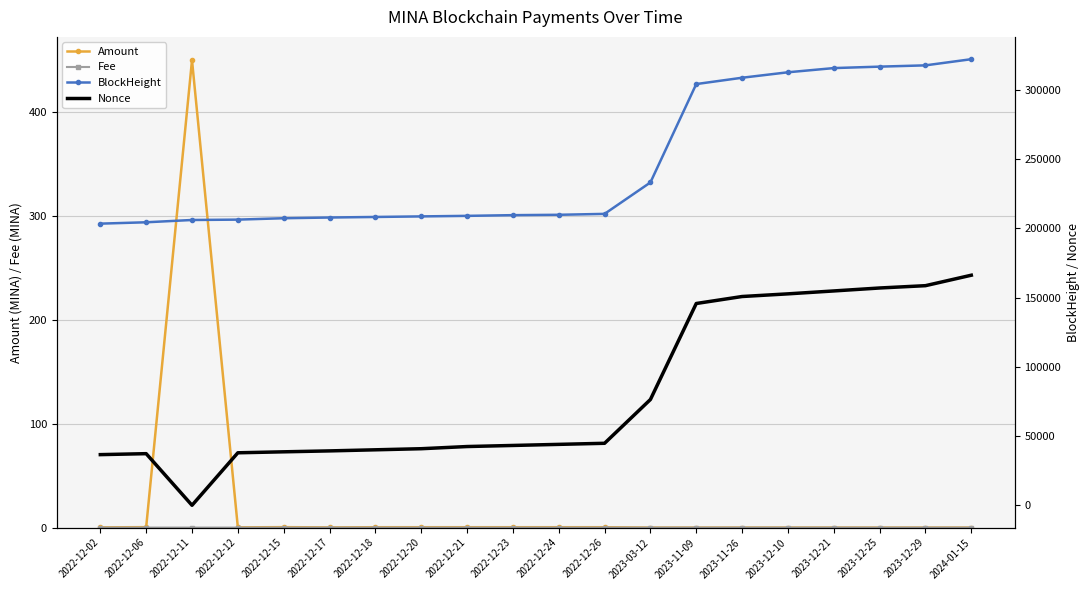

Reading left to right, list all the values displayed in this chart.

Amount: 2022-12-02=0.2	2022-12-06=0.4	2022-12-11=450.0	2022-12-12=0.2	2022-12-15=0.4	2022-12-17=0.2	2022-12-18=0.4	2022-12-20=0.4	2022-12-21=0.4	2022-12-23=0.4	2022-12-24=0.4	2022-12-26=0.4	2023-03-12=0.0	2023-11-09=0.0	2023-11-26=0.0	2023-12-10=0.0	2023-12-21=0.0	2023-12-25=0.0	2023-12-29=0.0	2024-01-15=0.0
Fee: 2022-12-02=0.0	2022-12-06=0.0	2022-12-11=0.0	2022-12-12=0.0	2022-12-15=0.0	2022-12-17=0.0	2022-12-18=0.0	2022-12-20=0.0	2022-12-21=0.0	2022-12-23=0.0	2022-12-24=0.0	2022-12-26=0.0	2023-03-12=0.0	2023-11-09=0.0	2023-11-26=0.0	2023-12-10=0.0	2023-12-21=0.0	2023-12-25=0.0	2023-12-29=0.0	2024-01-15=0.0
BlockHeight: 2022-12-02=203331.0	2022-12-06=204317.0	2022-12-11=205967.0	2022-12-12=206234.0	2022-12-15=207241.0	2022-12-17=207756.0	2022-12-18=208147.0	2022-12-20=208558.0	2022-12-21=208949.0	2022-12-23=209458.0	2022-12-24=209717.0	2022-12-26=210383.0	2023-03-12=233081.0	2023-11-09=304100.0	2023-11-26=308667.0	2023-12-10=312605.0	2023-12-21=315635.0	2023-12-25=316677.0	2023-12-29=317604.0	2024-01-15=322054.0
Nonce: 2022-12-02=36571.0	2022-12-06=37268.0	2022-12-11=1.0	2022-12-12=37900.0	2022-12-15=38601.0	2022-12-17=39268.0	2022-12-18=40054.0	2022-12-20=40841.0	2022-12-21=42411.0	2022-12-23=43193.0	2022-12-24=43977.0	2022-12-26=44761.0	2023-03-12=76364.0	2023-11-09=145677.0	2023-11-26=150720.0	2023-12-10=152644.0	2023-12-21=154741.0	2023-12-25=156875.0	2023-12-29=158546.0	2024-01-15=166102.0